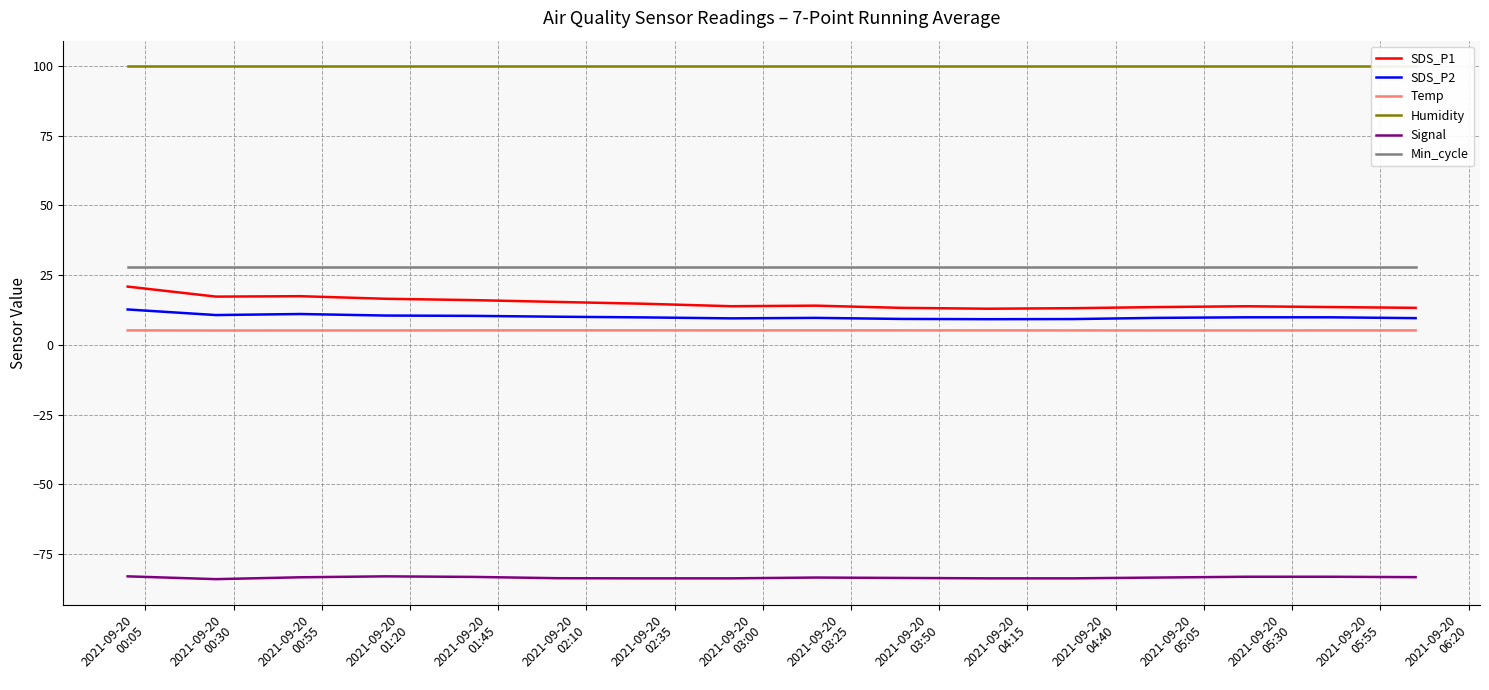

True or false: Signal and Min_cycle intersect in this chart.

False